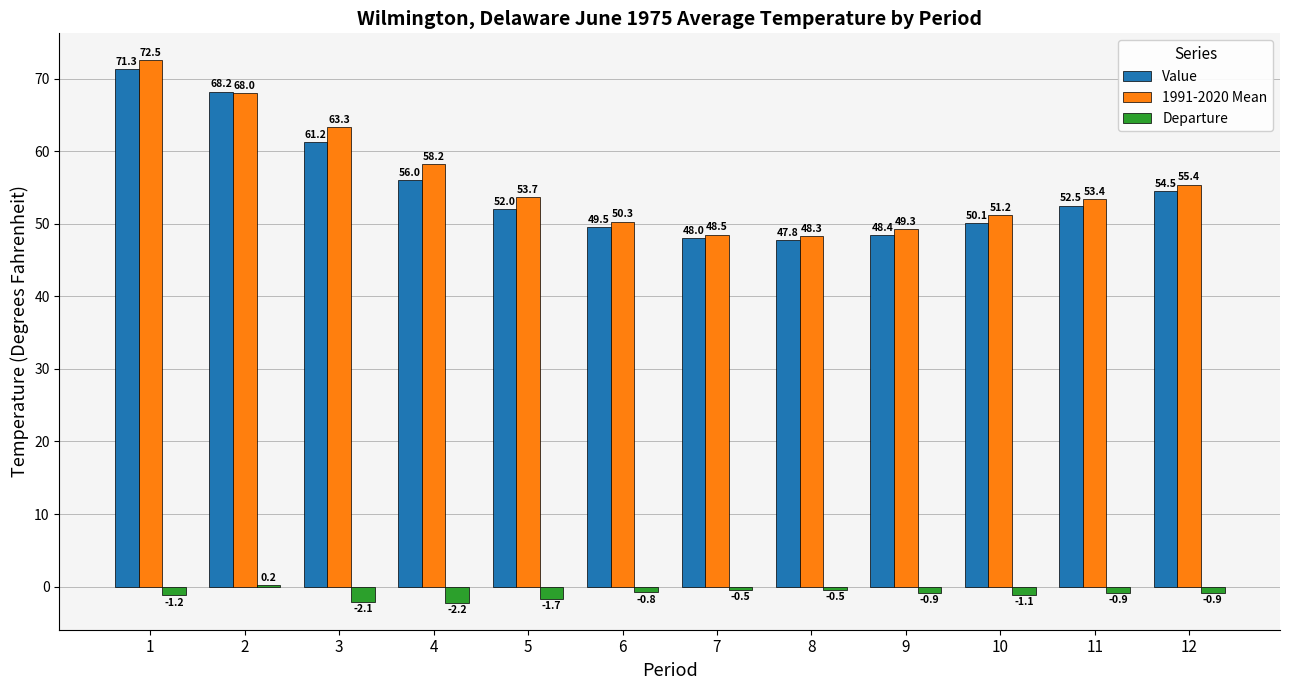

Where is 1991-2020 Mean nearest to the value 60?

4